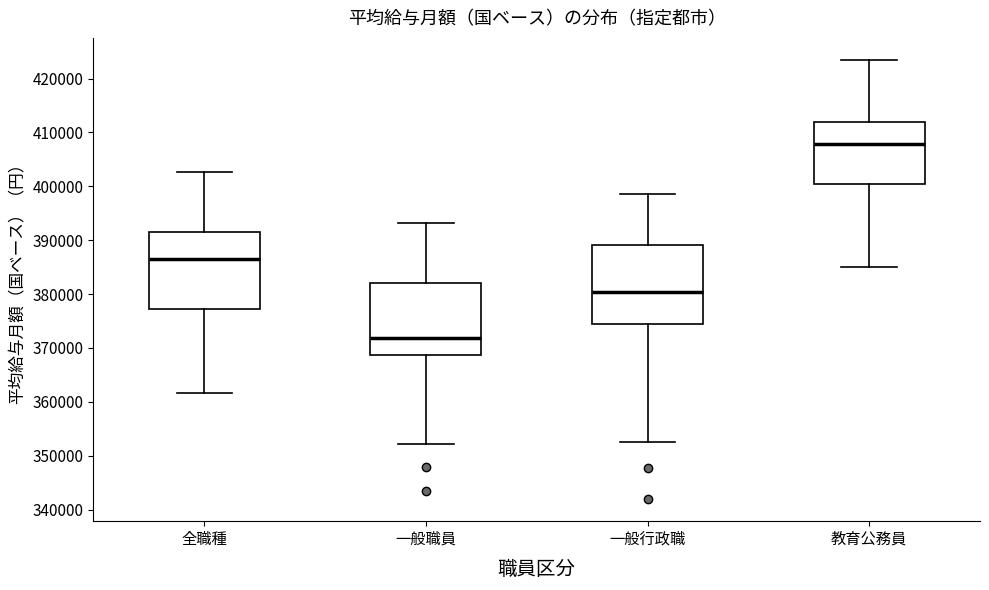

Where is the lower edge of the box for 一般行政職 on the y-axis? The values are not printed on the chart, so give them approximately, as read against the axis.

374000